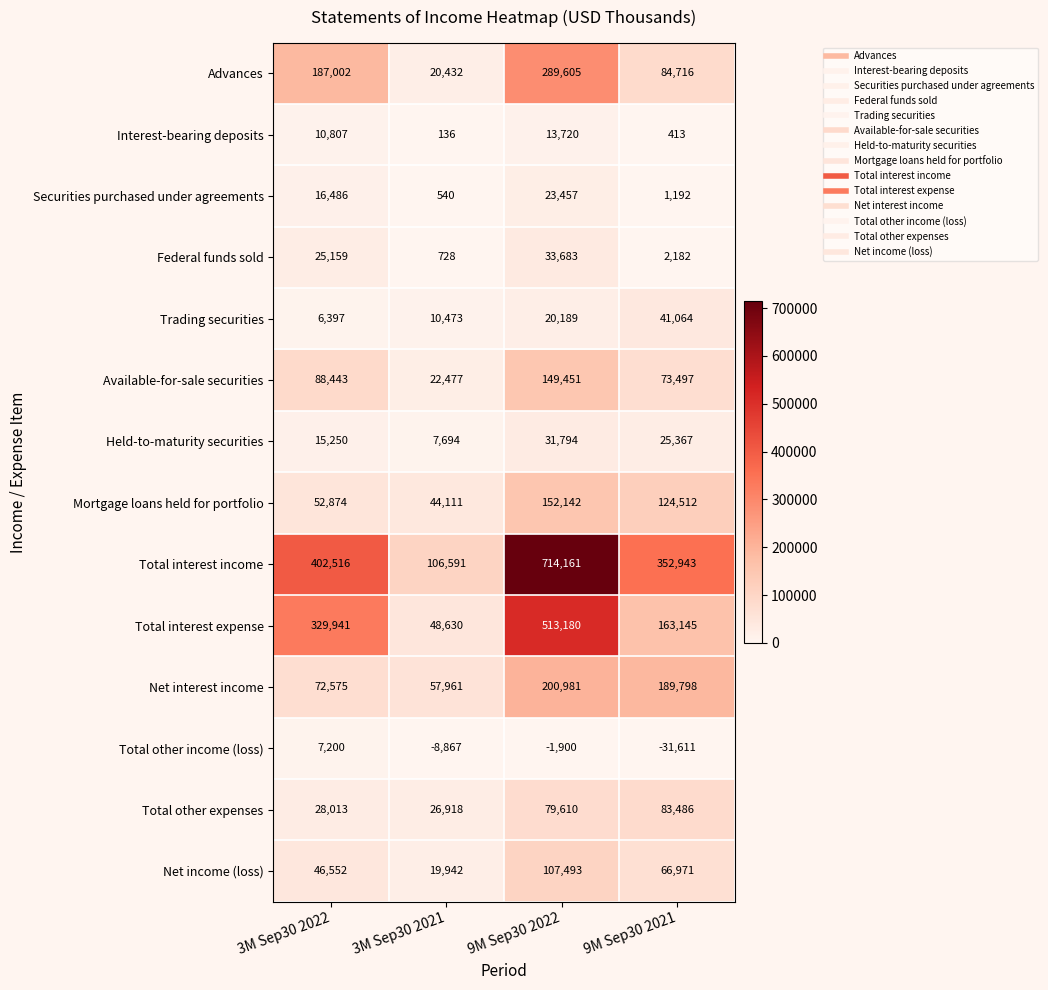

What is the difference between the highest and lowest values at 3M Sep30 2022?

396119